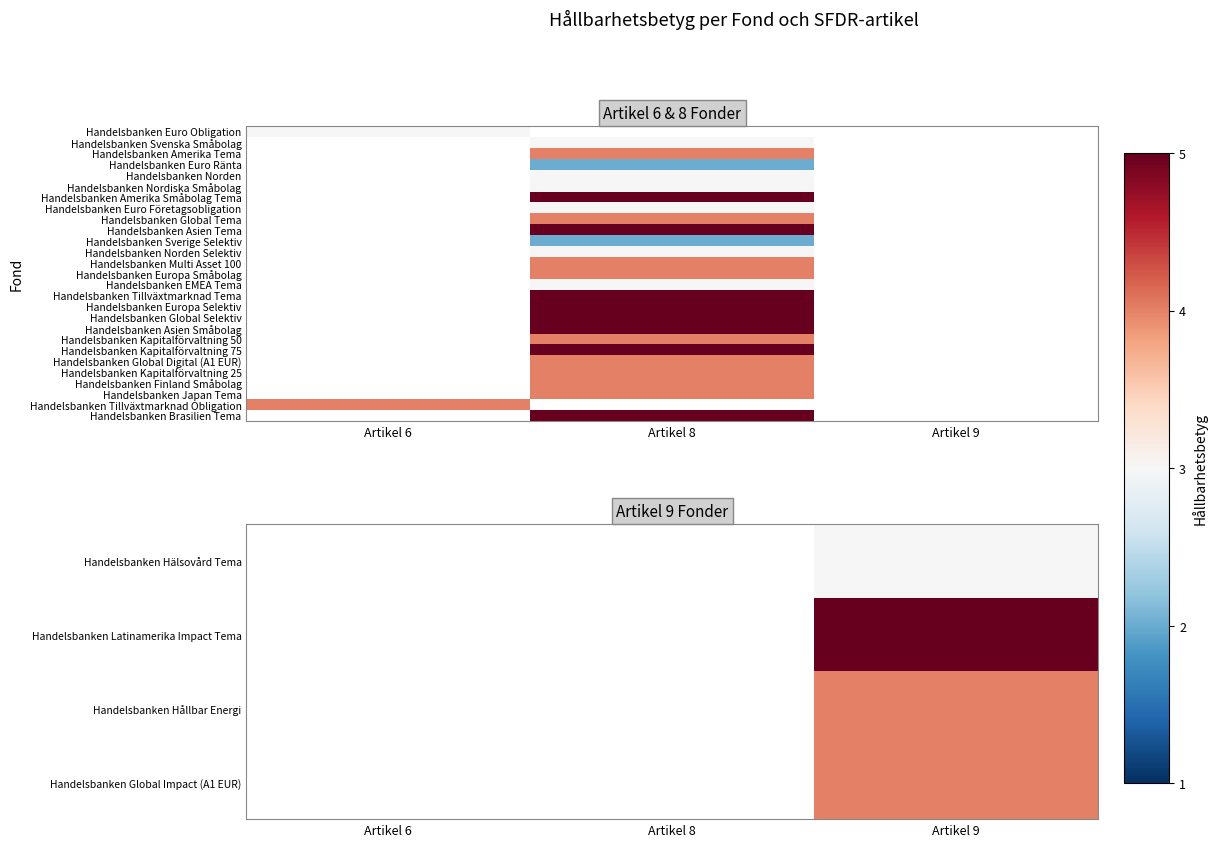

How many data points does each series have?

3